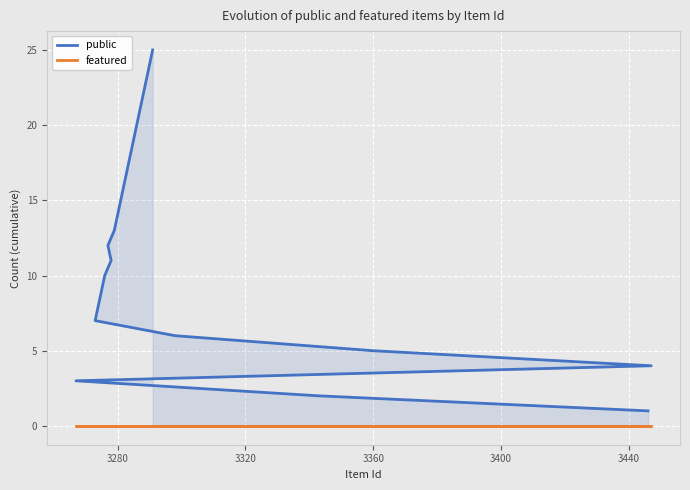

Rank the series by their average value, from lowest to highest.

featured, public